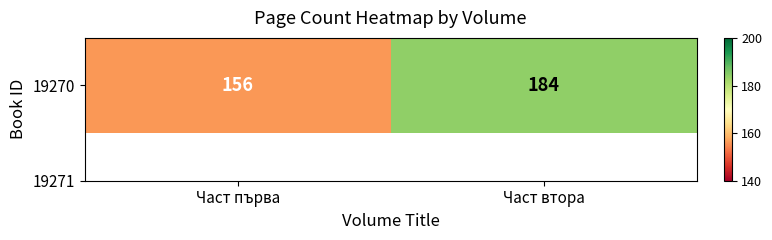

List the labels in order of value, largest first.

Част втора, Част първа